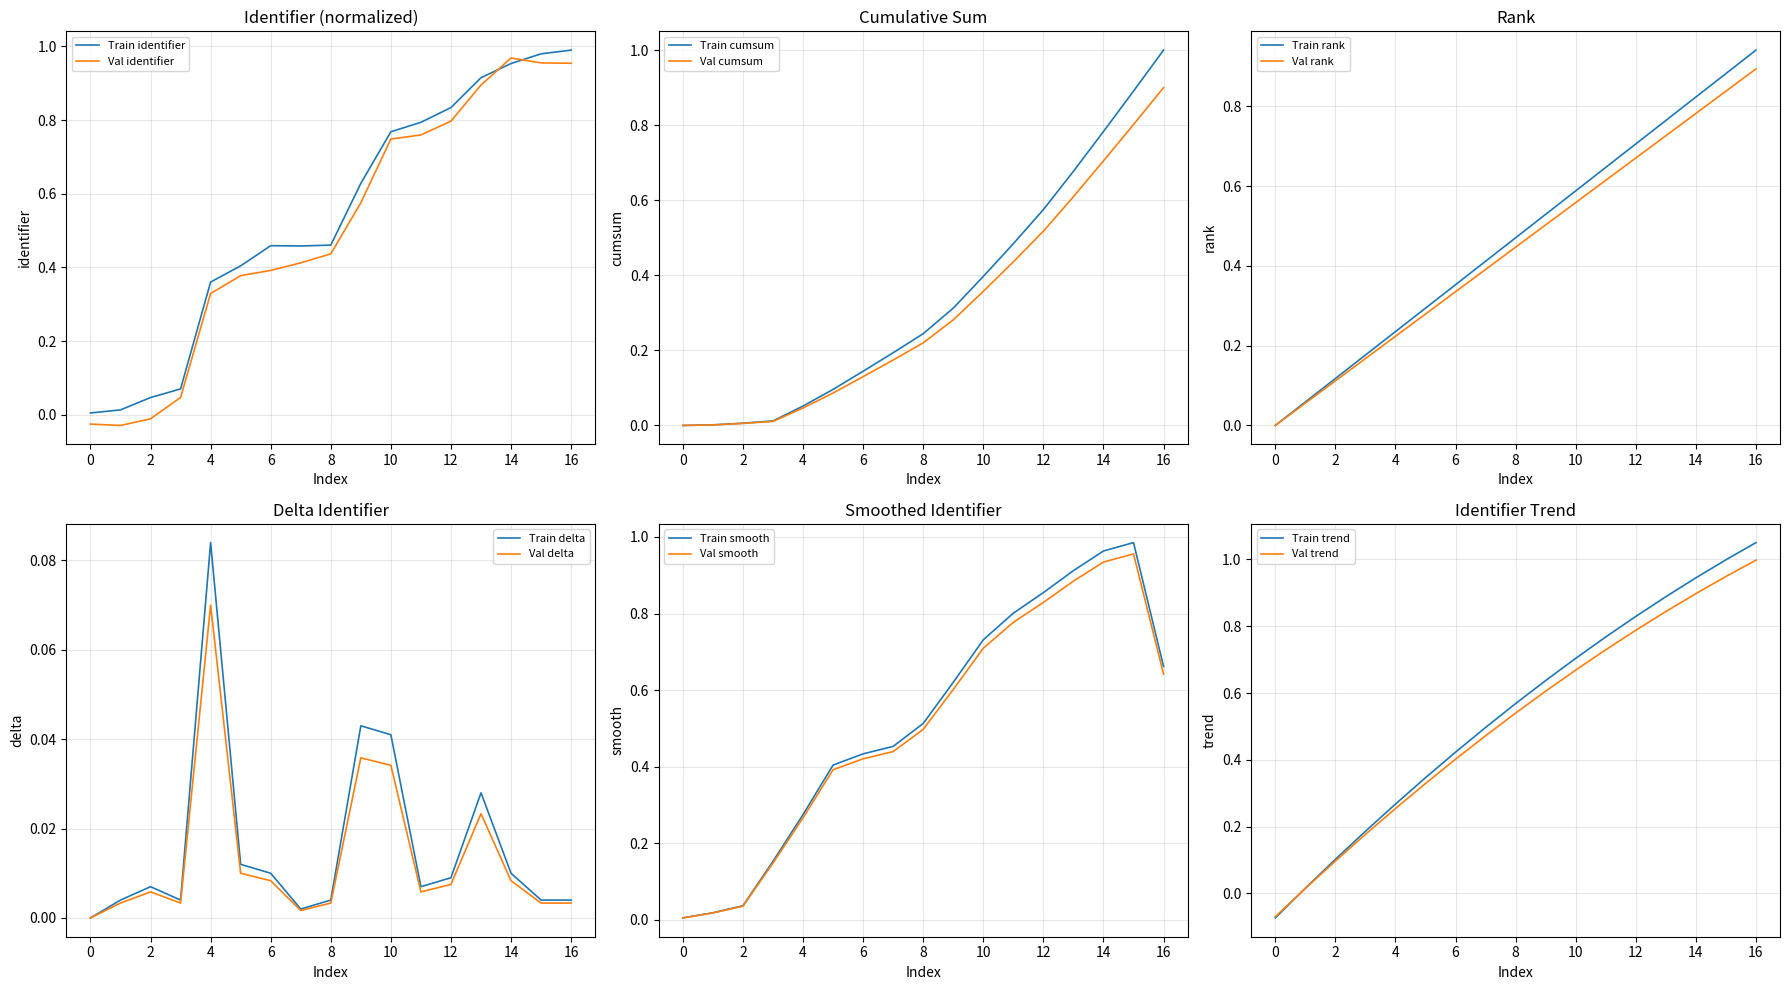

The value of Val identifier at 2 is -0.0. True or false?

True